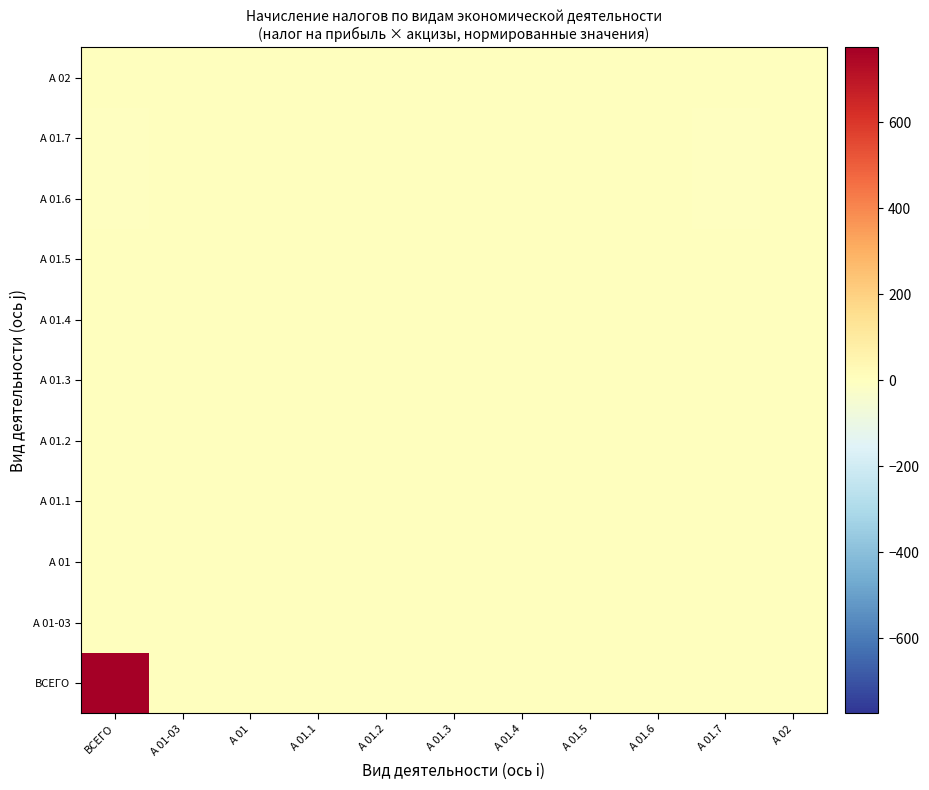

Reading left to right, transcribe all the data shown in this chart.

ВСЕГО: ВСЕГО=774.4	А 01-03=0.0	А 01=0.0	А 01.1=0.0	А 01.2=0.0	А 01.3=0.0	А 01.4=0.0	А 01.5=0.0	А 01.6=0.0	А 01.7=0.1	А 02=0.0
А 01-03: ВСЕГО=1.0	А 01-03=0.0	А 01=0.0	А 01.1=0.0	А 01.2=0.0	А 01.3=0.0	А 01.4=0.0	А 01.5=0.0	А 01.6=0.0	А 01.7=0.0	А 02=0.0
А 01: ВСЕГО=0.5	А 01-03=0.0	А 01=0.0	А 01.1=0.0	А 01.2=0.0	А 01.3=0.0	А 01.4=0.0	А 01.5=0.0	А 01.6=0.0	А 01.7=0.0	А 02=0.0
А 01.1: ВСЕГО=0.6	А 01-03=0.0	А 01=0.0	А 01.1=0.0	А 01.2=0.0	А 01.3=0.0	А 01.4=0.0	А 01.5=0.0	А 01.6=0.0	А 01.7=0.0	А 02=0.0
А 01.2: ВСЕГО=0.0	А 01-03=0.0	А 01=0.0	А 01.1=0.0	А 01.2=0.0	А 01.3=0.0	А 01.4=0.0	А 01.5=0.0	А 01.6=0.0	А 01.7=0.0	А 02=0.0
А 01.3: ВСЕГО=0.0	А 01-03=0.0	А 01=0.0	А 01.1=0.0	А 01.2=0.0	А 01.3=0.0	А 01.4=0.0	А 01.5=0.0	А 01.6=0.0	А 01.7=0.0	А 02=0.0
А 01.4: ВСЕГО=0.0	А 01-03=0.0	А 01=0.0	А 01.1=0.0	А 01.2=0.0	А 01.3=0.0	А 01.4=0.0	А 01.5=0.0	А 01.6=0.0	А 01.7=0.0	А 02=0.0
А 01.5: ВСЕГО=0.0	А 01-03=0.0	А 01=0.0	А 01.1=0.0	А 01.2=0.0	А 01.3=0.0	А 01.4=0.0	А 01.5=0.0	А 01.6=0.0	А 01.7=0.0	А 02=0.0
А 01.6: ВСЕГО=-0.0	А 01-03=-0.0	А 01=-0.0	А 01.1=-0.0	А 01.2=-0.0	А 01.3=-0.0	А 01.4=-0.0	А 01.5=-0.0	А 01.6=-0.0	А 01.7=-0.0	А 02=-0.0
А 01.7: ВСЕГО=-0.0	А 01-03=-0.0	А 01=-0.0	А 01.1=-0.0	А 01.2=-0.0	А 01.3=-0.0	А 01.4=-0.0	А 01.5=-0.0	А 01.6=-0.0	А 01.7=-0.0	А 02=-0.0
А 02: ВСЕГО=0.5	А 01-03=0.0	А 01=0.0	А 01.1=0.0	А 01.2=0.0	А 01.3=0.0	А 01.4=0.0	А 01.5=0.0	А 01.6=0.0	А 01.7=0.0	А 02=0.0